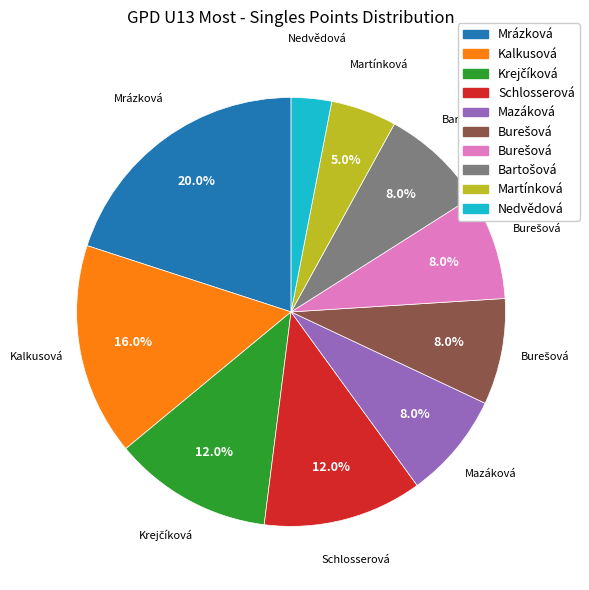

Does any single category account for the majority?

No